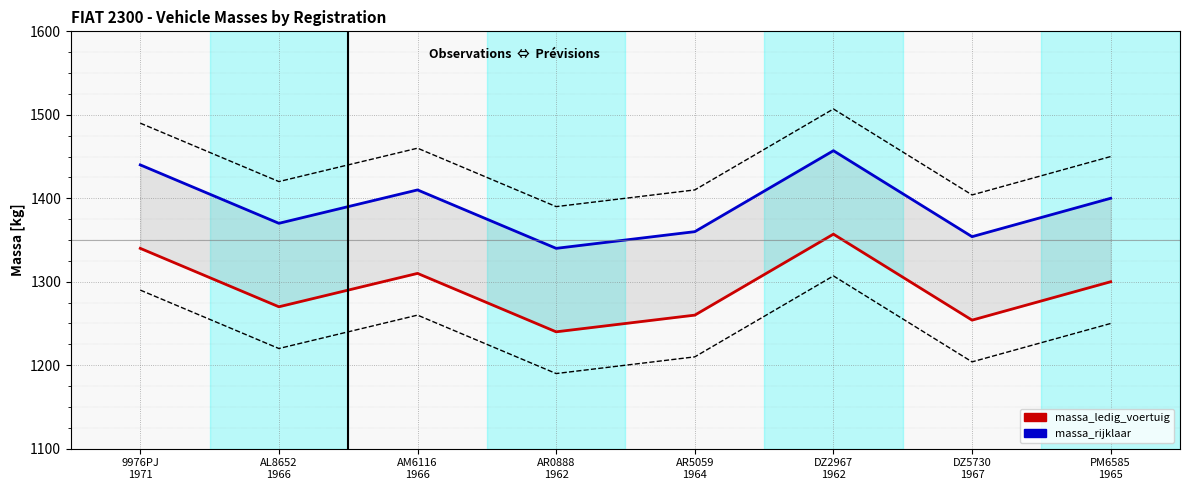

How many lines are shown in the chart?

2